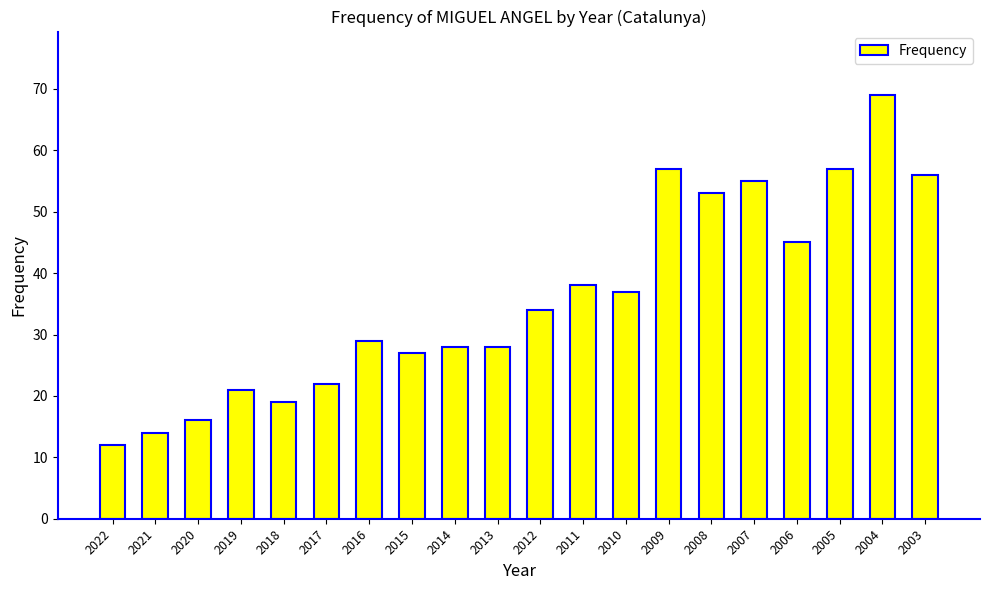

The chart shows a value of 11 at 2011. True or false?

False